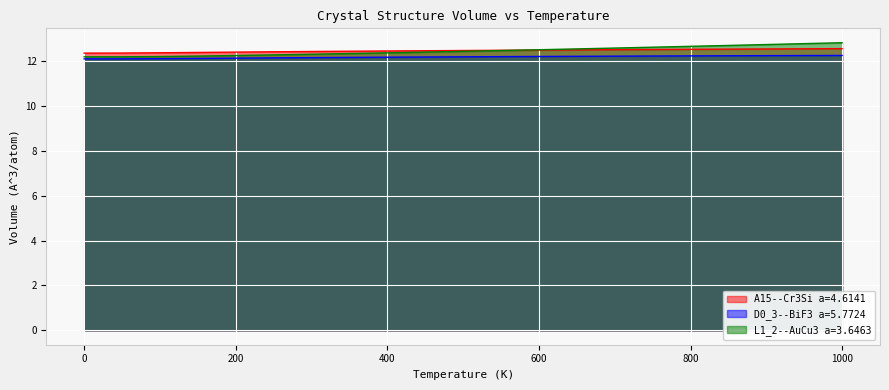

Between 350.0 and 600.0, which is larger?

600.0